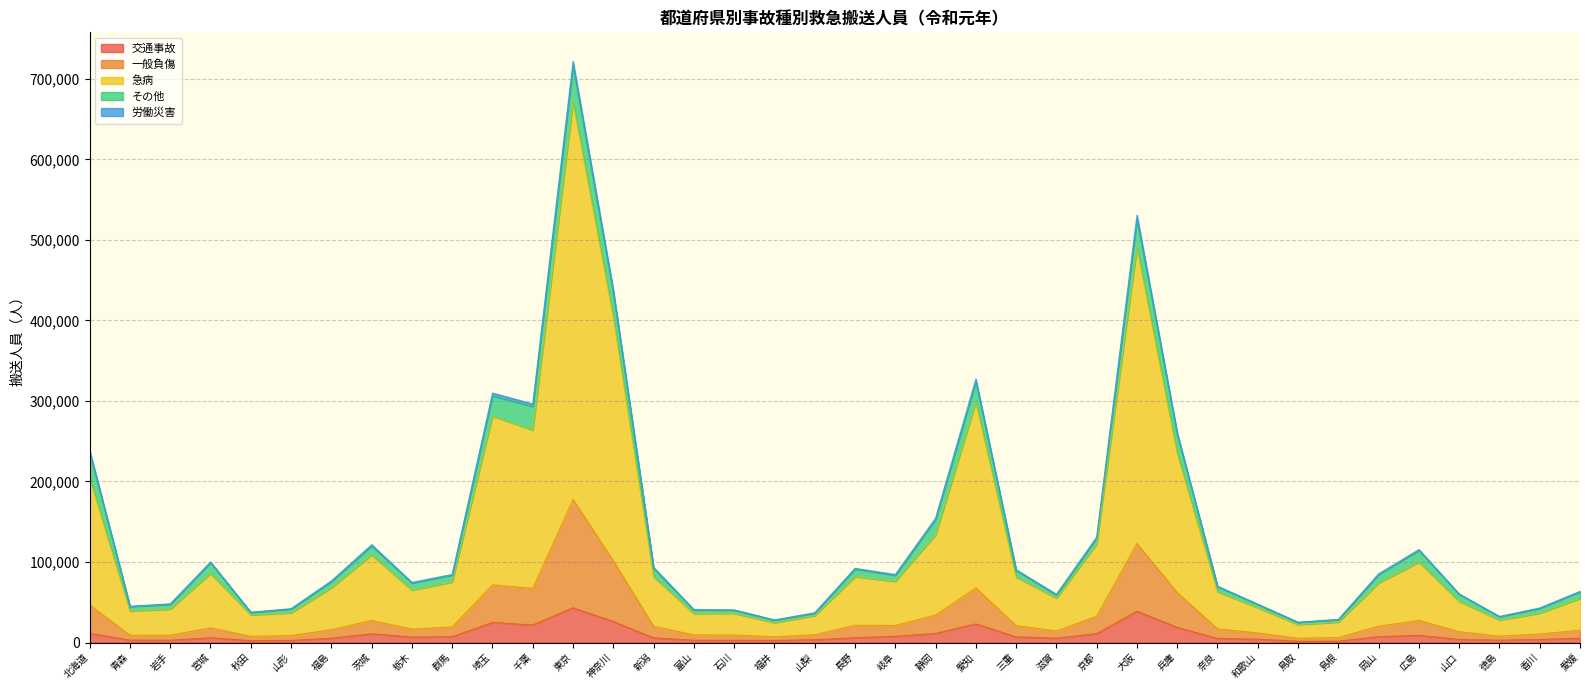

What is the difference between the 交通事故 values at 静岡 and 福井?

8779